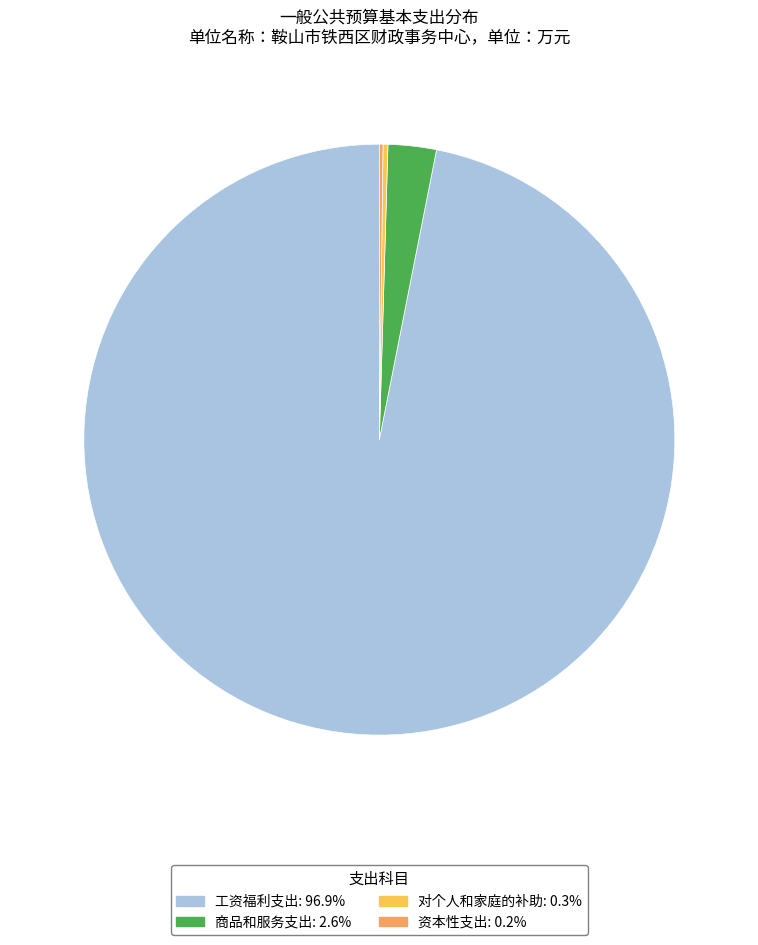

What is the majority slice?

工资福利支出